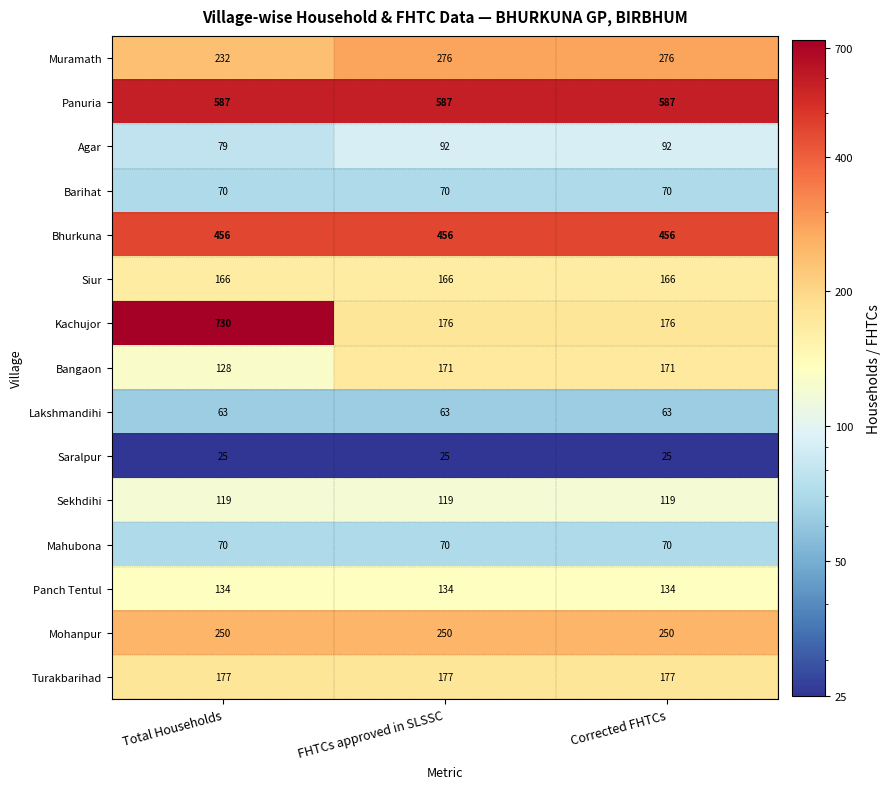

The Siur series shows 76 at Total Households. True or false?

False